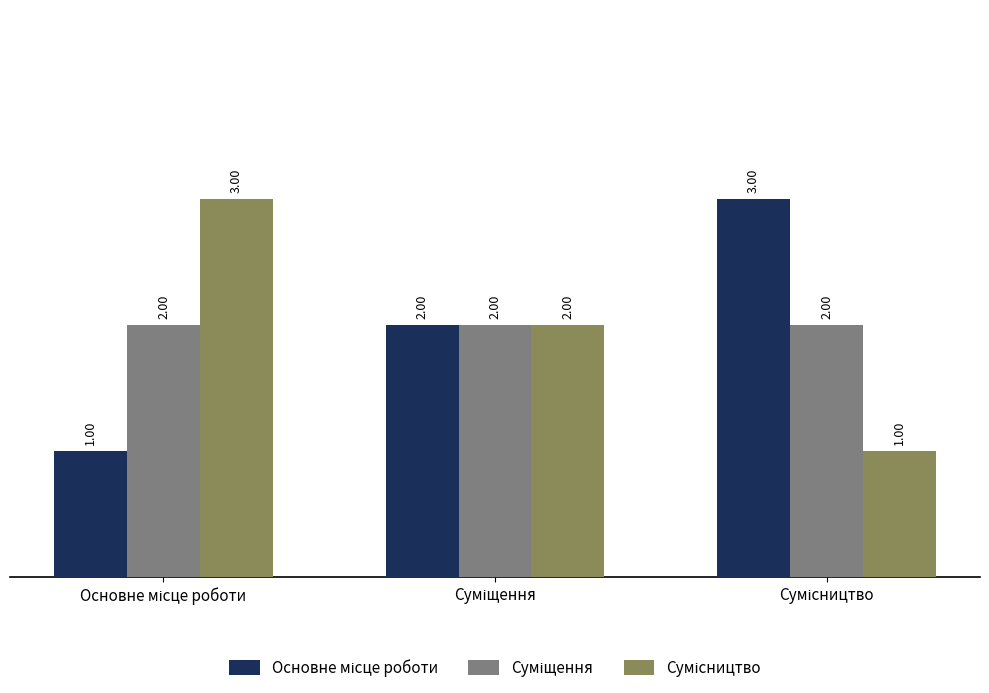

How many groups of bars are there?

3